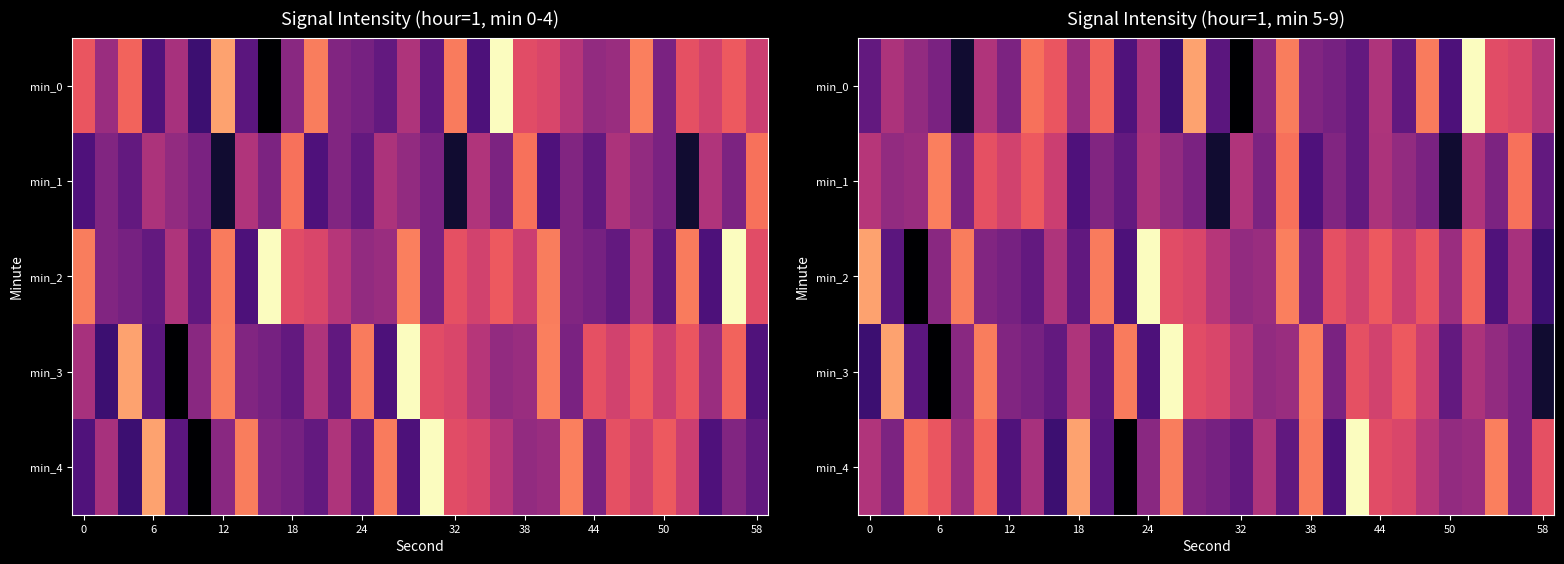

What is the highest value of the min_4 series?

-114.8